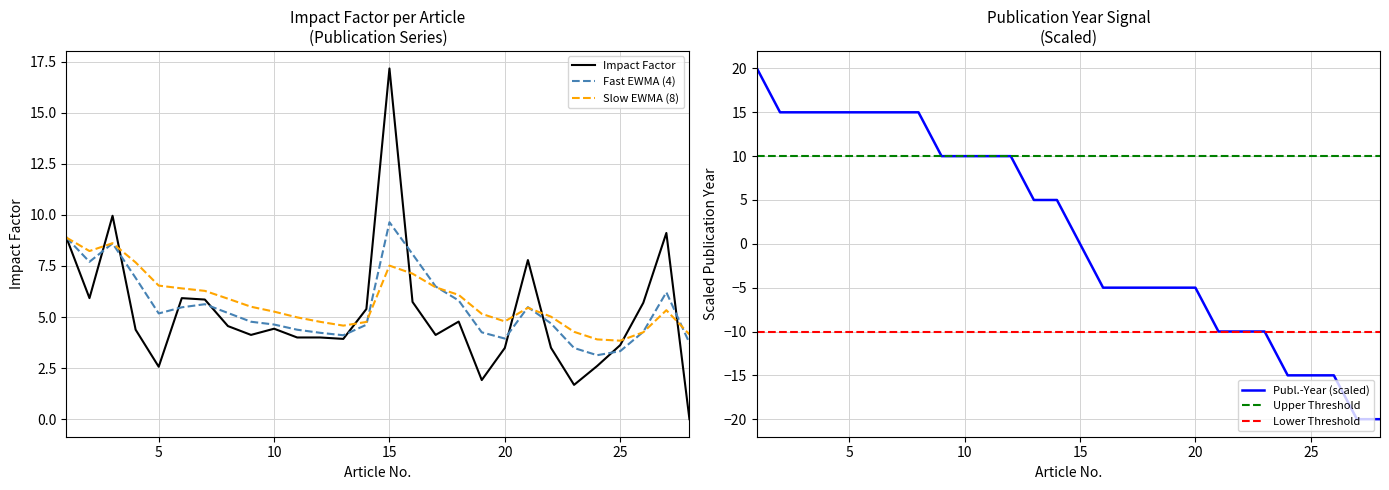

Between 25 and 10, which is larger?

10